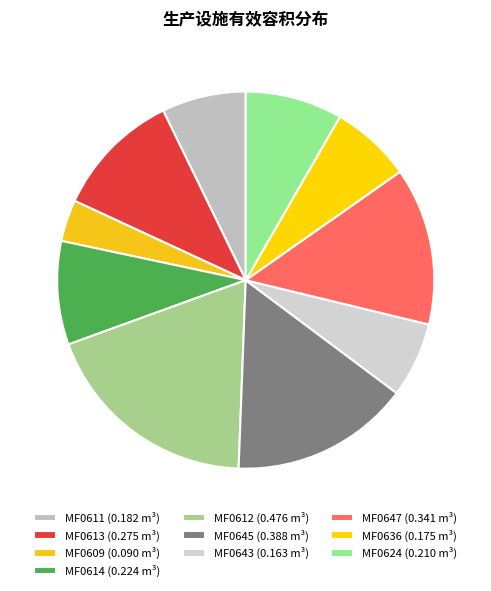

Which category has the smallest portion of the pie?

MF0609